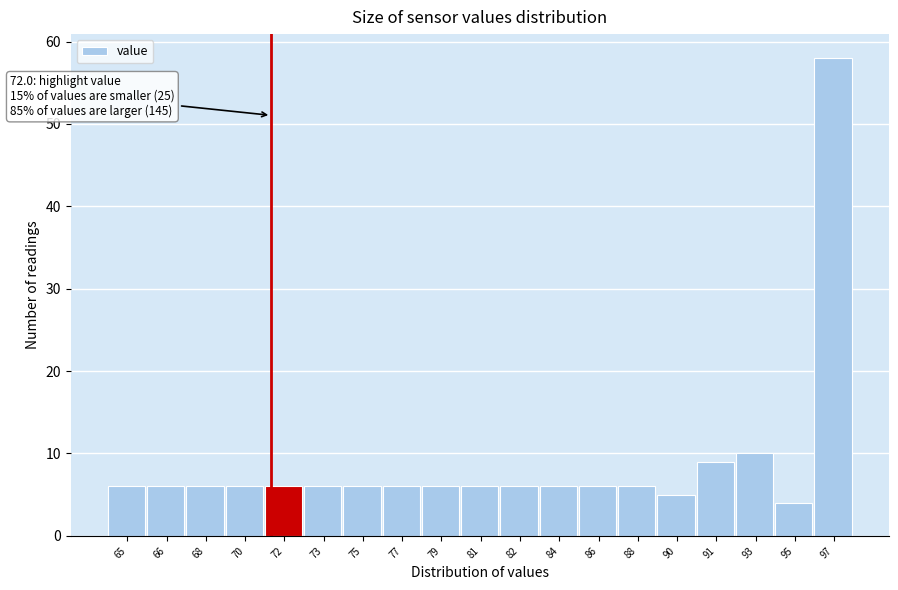

Reading left to right, what are all the values shown in this chart?

6	6	6	6	6	6	6	6	6	6	6	6	6	6	5	9	10	4	58